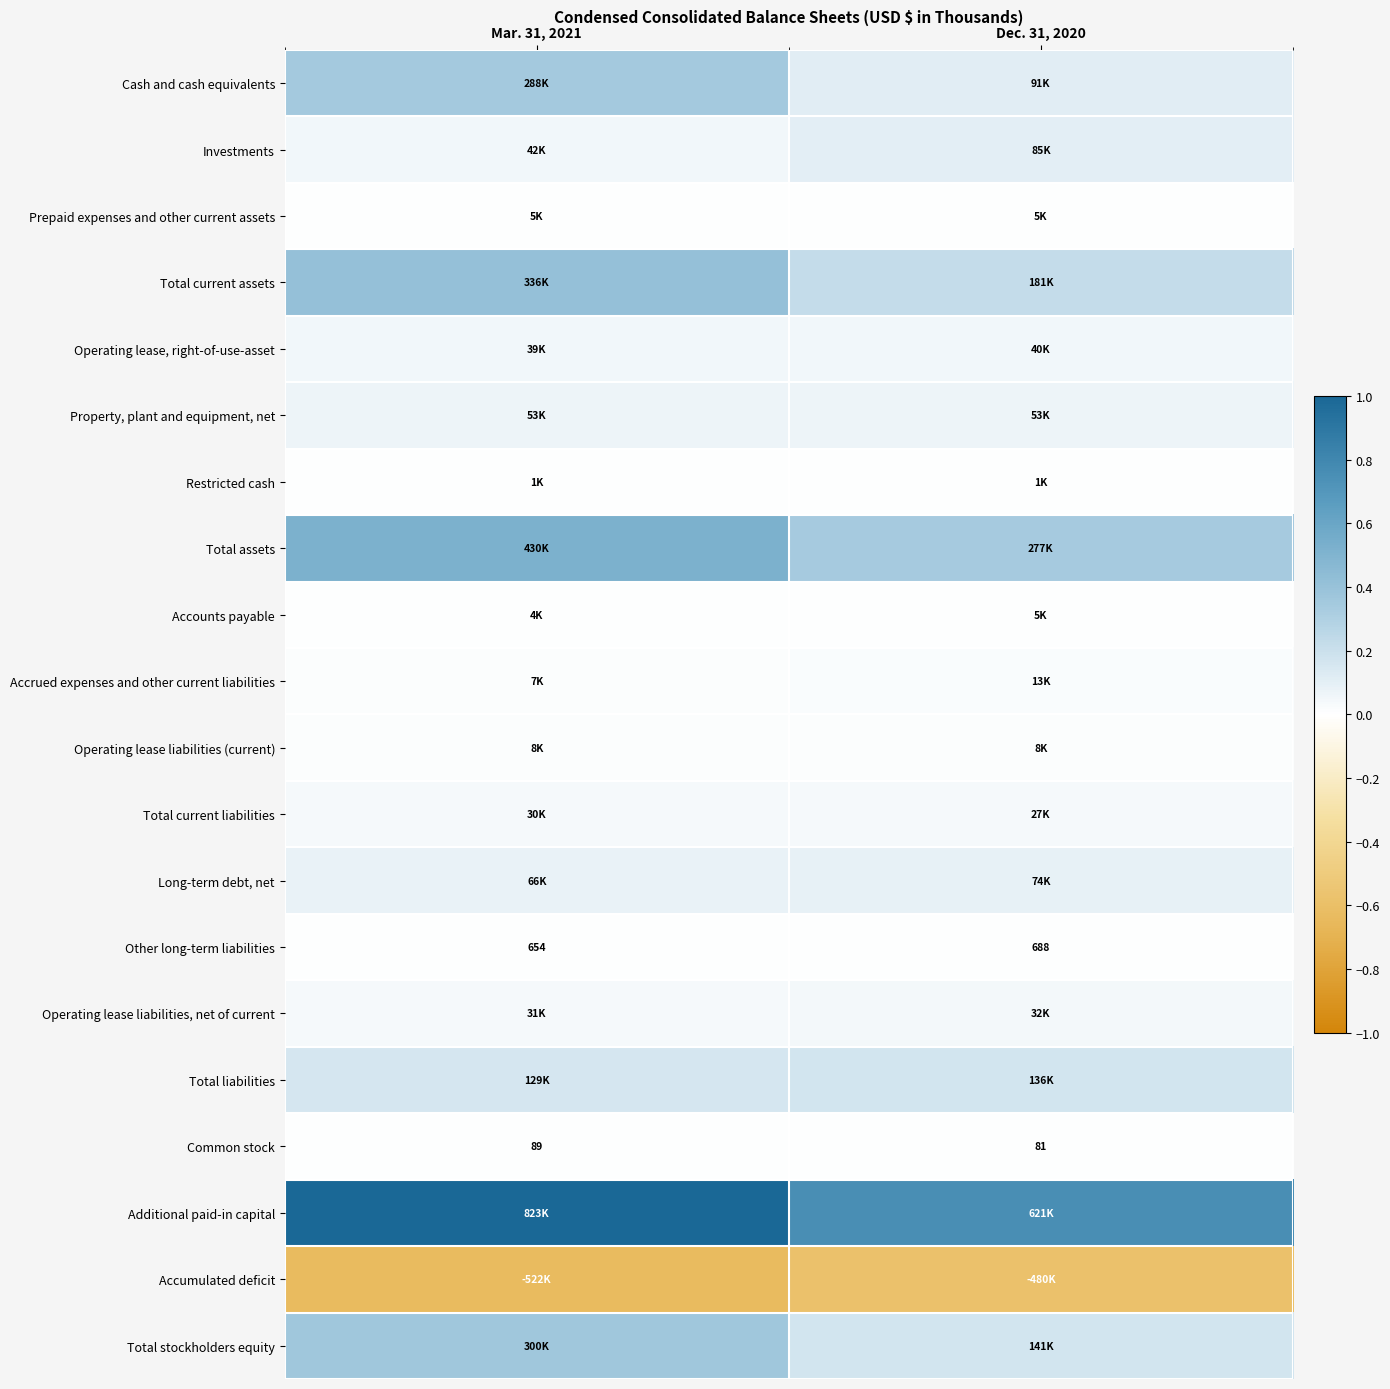

How many data points in Common stock are less than 89?

1